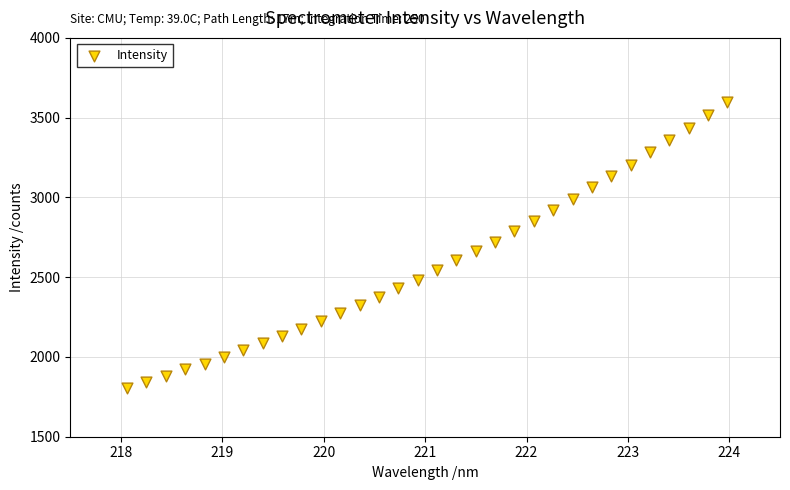

What is the range of X values (max minus min)?

5.9